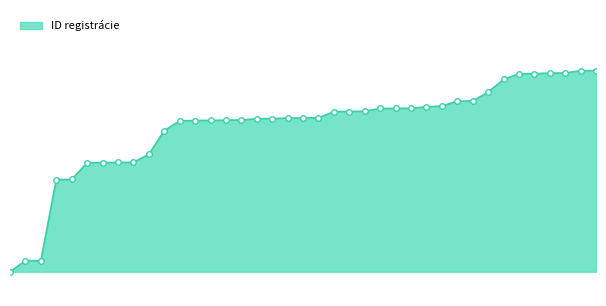

Reading left to right, extract all data points from this chart.

21218=21218	21309=21309	21310=21310	21978=21978	21979=21979	22117=22117	22118=22118	22119=22119	22120=22120	22186=22186	22381=22381	22462=22462	22465=22465	22466=22466	22468=22468	22469=22469	22480=22480	22481=22481	22485=22485	22486=22486	22487=22487	22538=22538	22539=22539	22542=22542	22564=22564	22565=22565	22566=22566	22578=22578	22584=22584	22625=22625	22626=22626	22699=22699	22804=22804	22850=22850	22851=22851	22856=22856	22857=22857	22876=22876	22877=22877